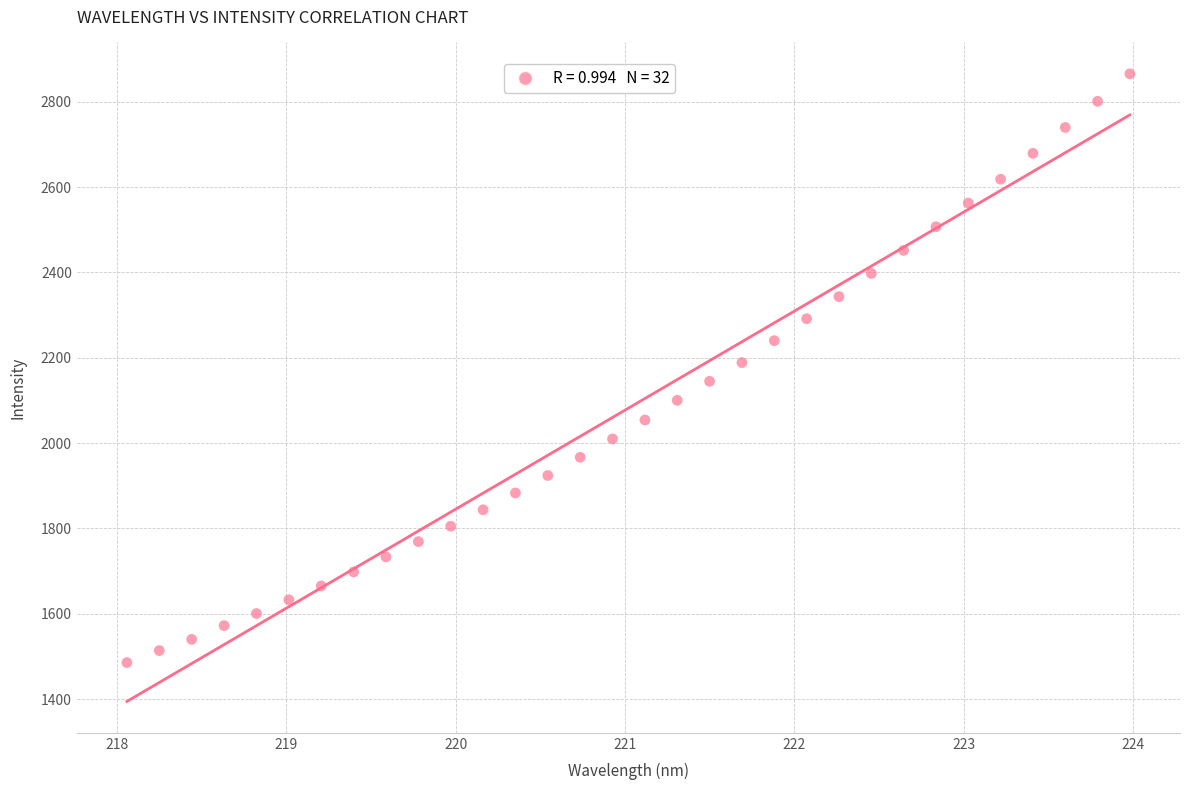

What is the range of Y values (max minus min)?

1380.3